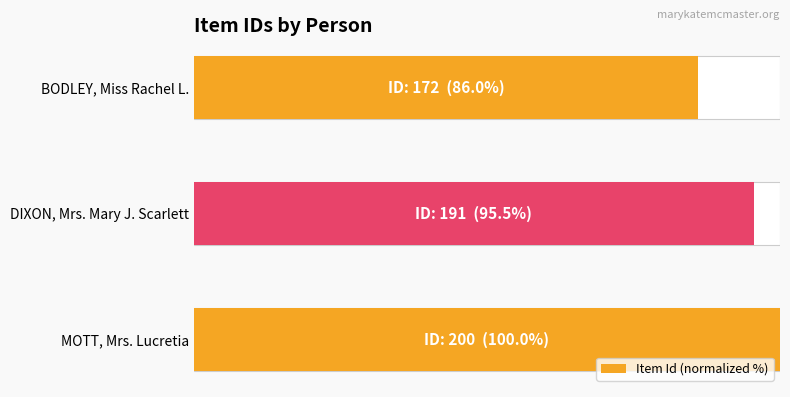

What is the average value?

93.8